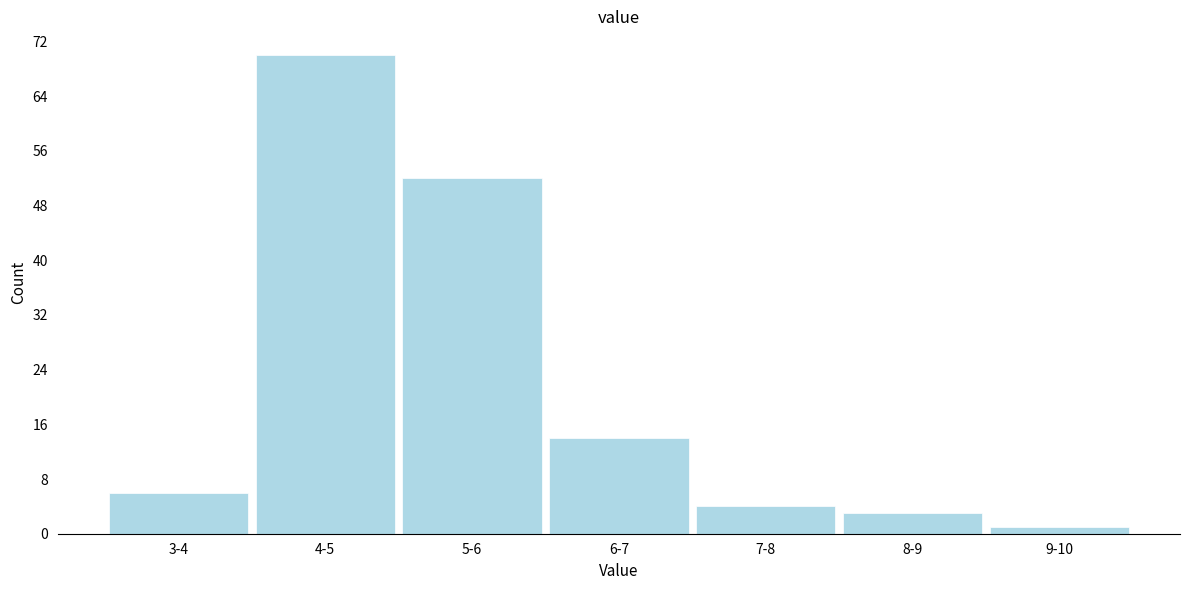

Reading left to right, transcribe all the data shown in this chart.

6	70	52	14	4	3	1